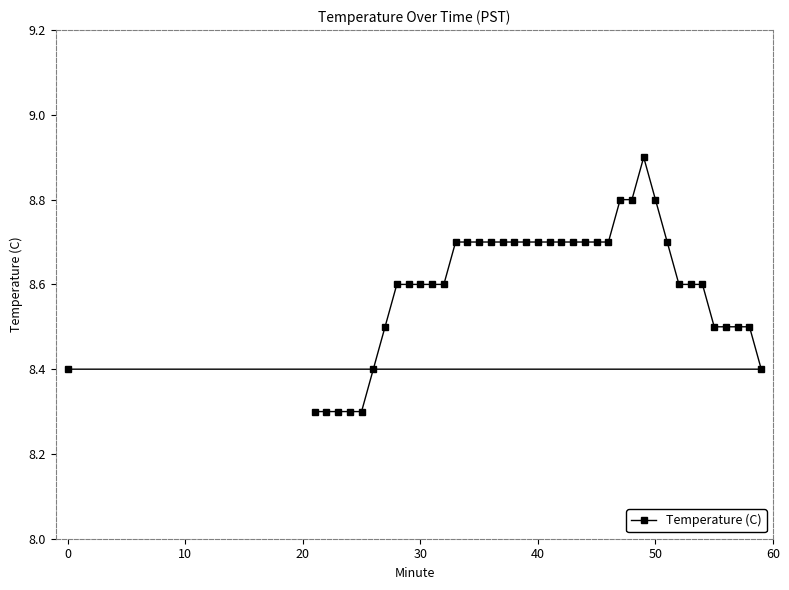

Count the values in the range 8 to 9.

40